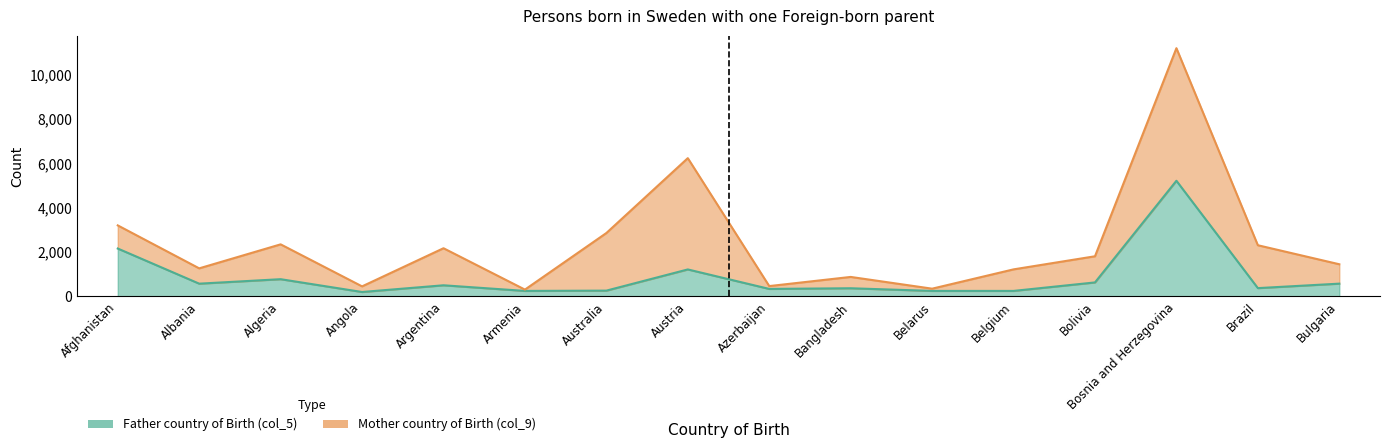

How many points are higher than both their immediate neighbors (excluding endpoints)?

5